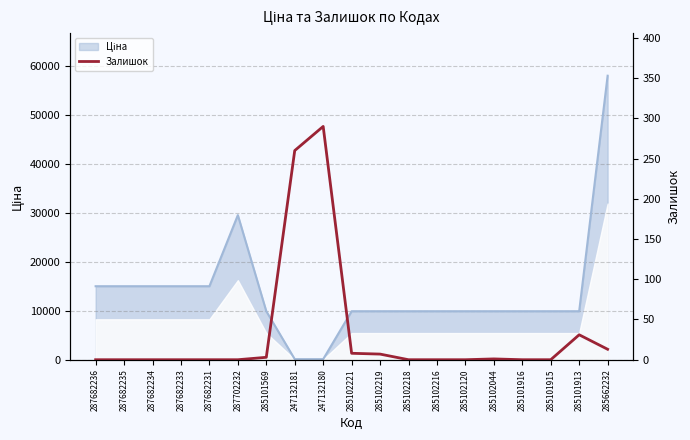

The chart shows a value of 3 at 285101569. True or false?

True